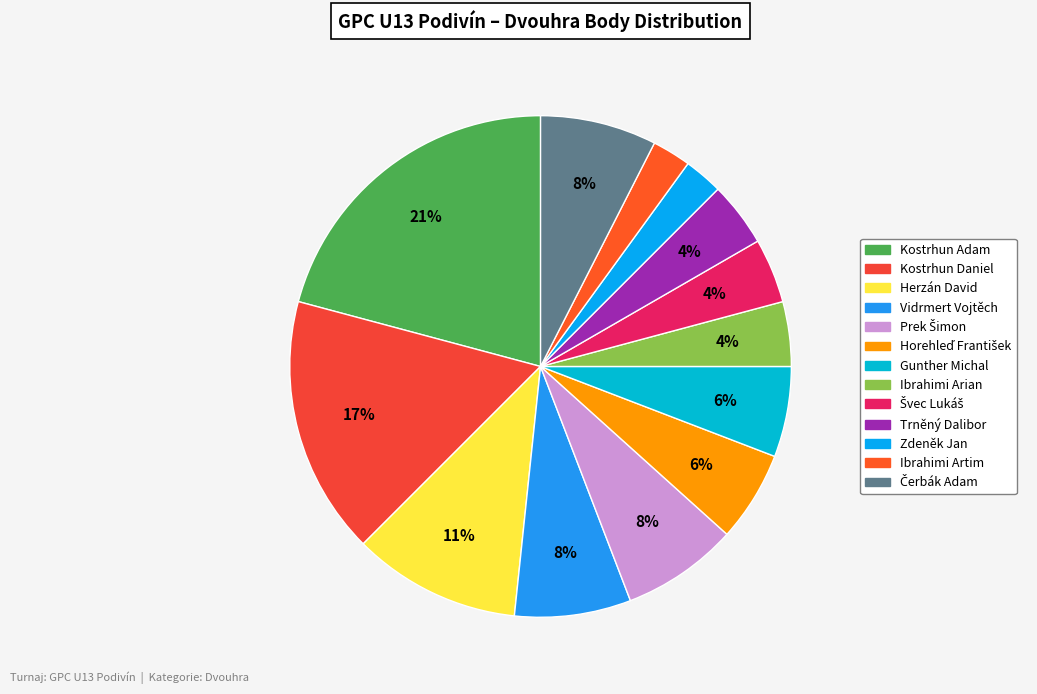

To the nearest percent, what is the average slice percentage?

8%